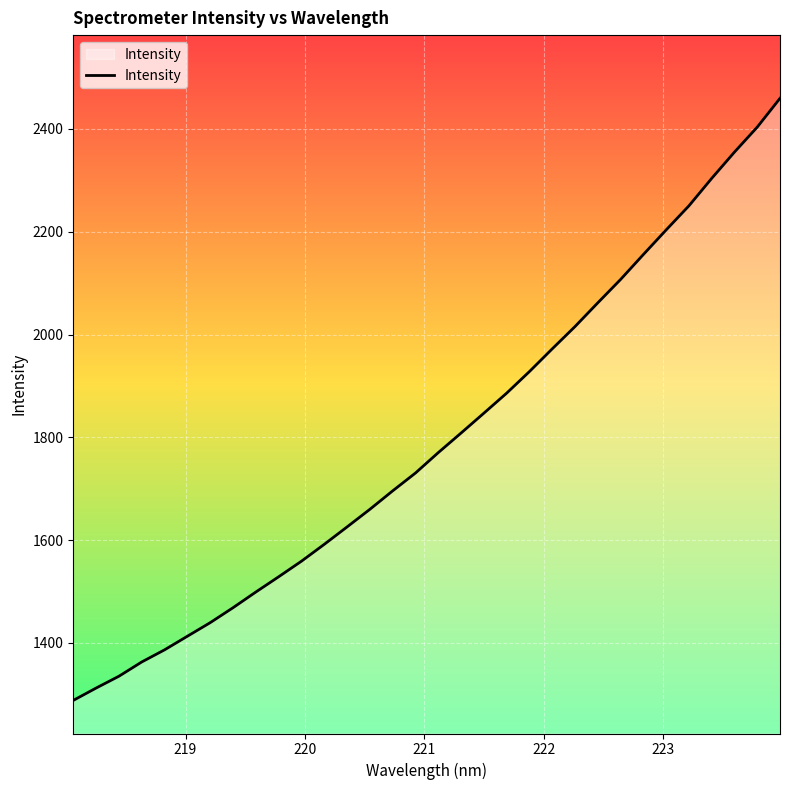

What is the minimum value shown in the chart?

1288.1